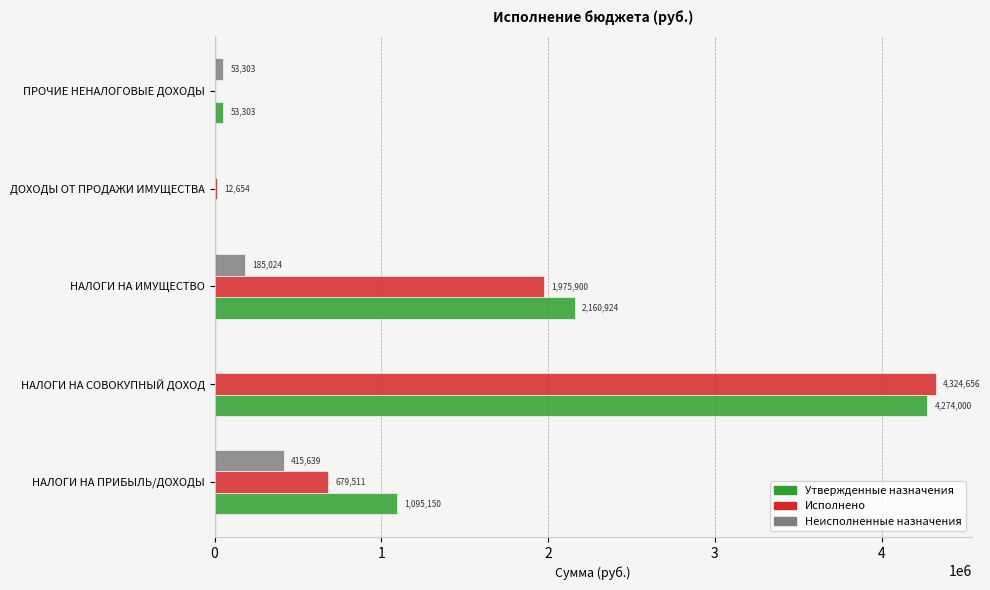

What is the maximum value shown in the chart?

4324655.5